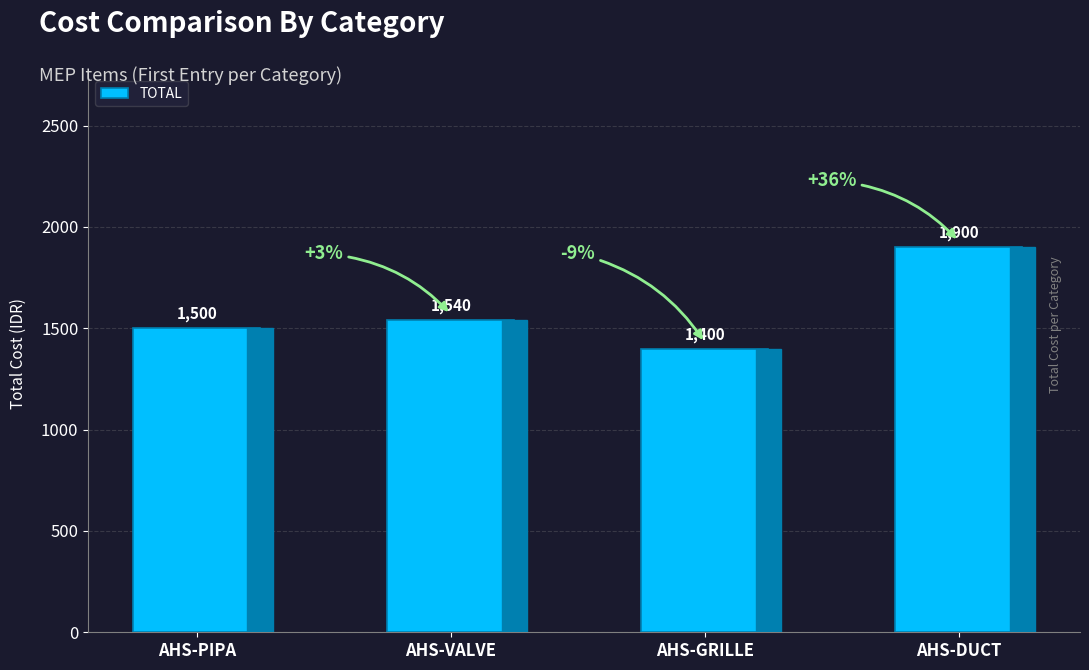

What is the change in value from AHS-VALVE to AHS-DUCT?

+360